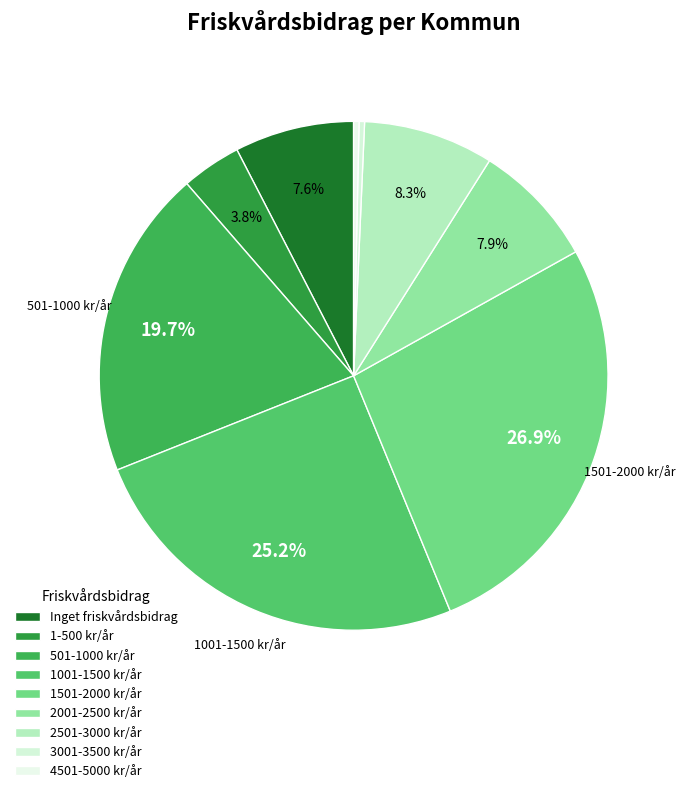

Is 1501-2000 kr/år the majority of the pie?

No